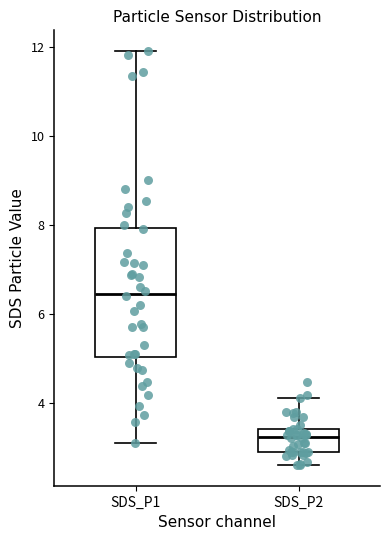

Which box's median line is the lowest?

SDS_P2